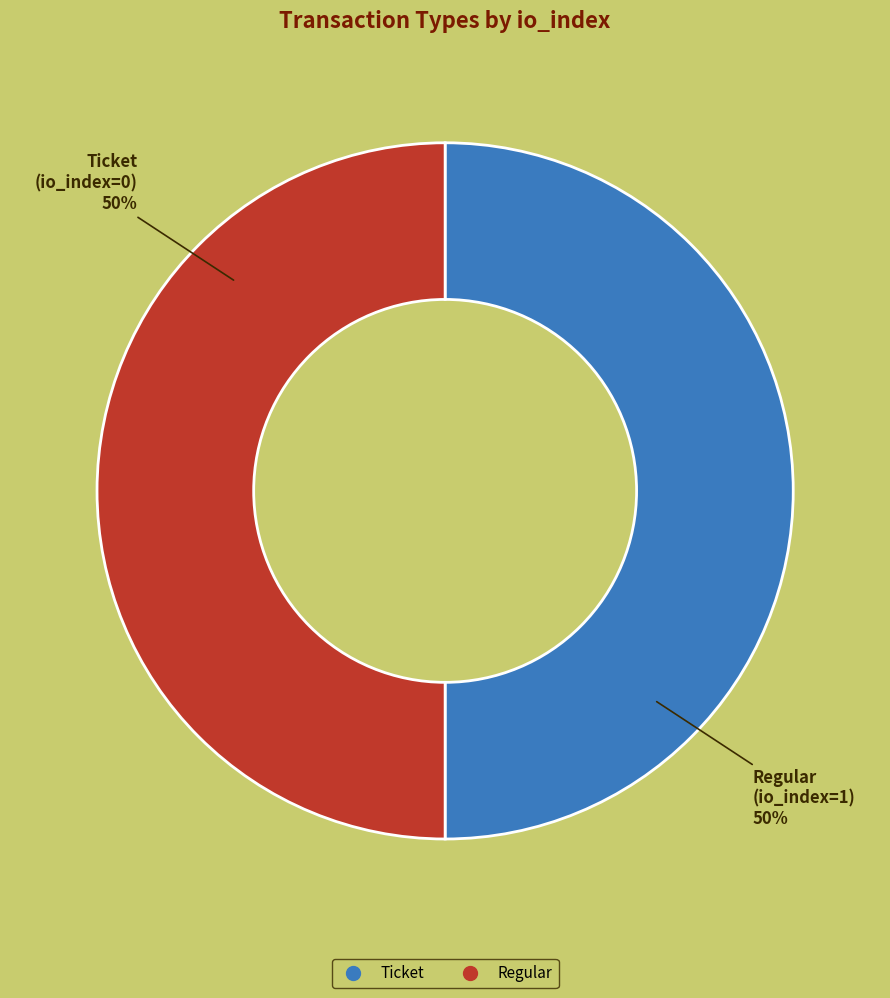

Do Ticket and Regular together represent more than half of the pie?

Yes